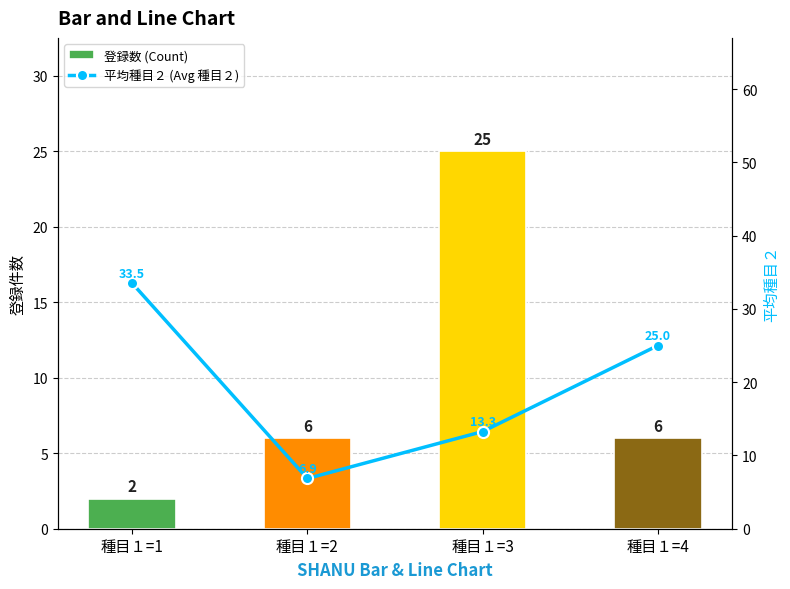

What is the value of the 登録数 (Count) bar at the 1st from the left?

2.0